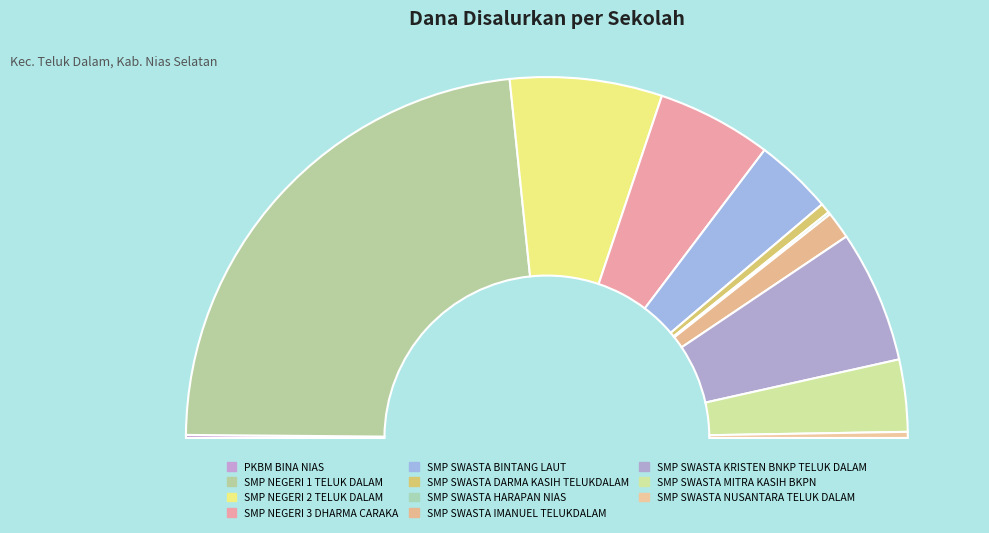

To the nearest percent, what portion does SMP SWASTA DARMA KASIH TELUKDALAM represent?

1%